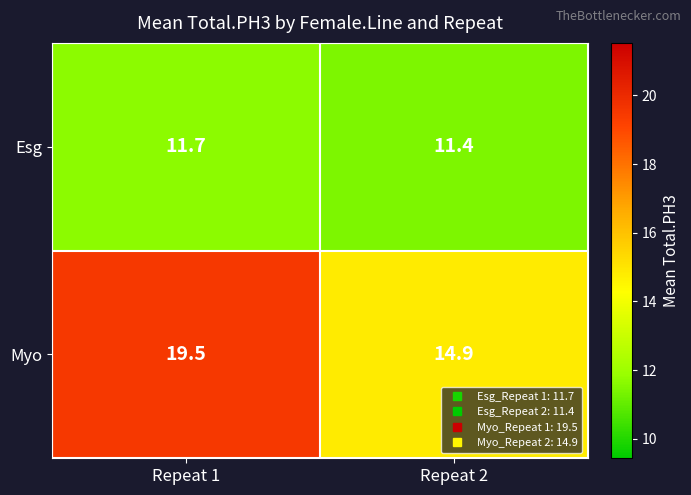

Is it true that Esg equals 11.4 at Repeat 2?

True